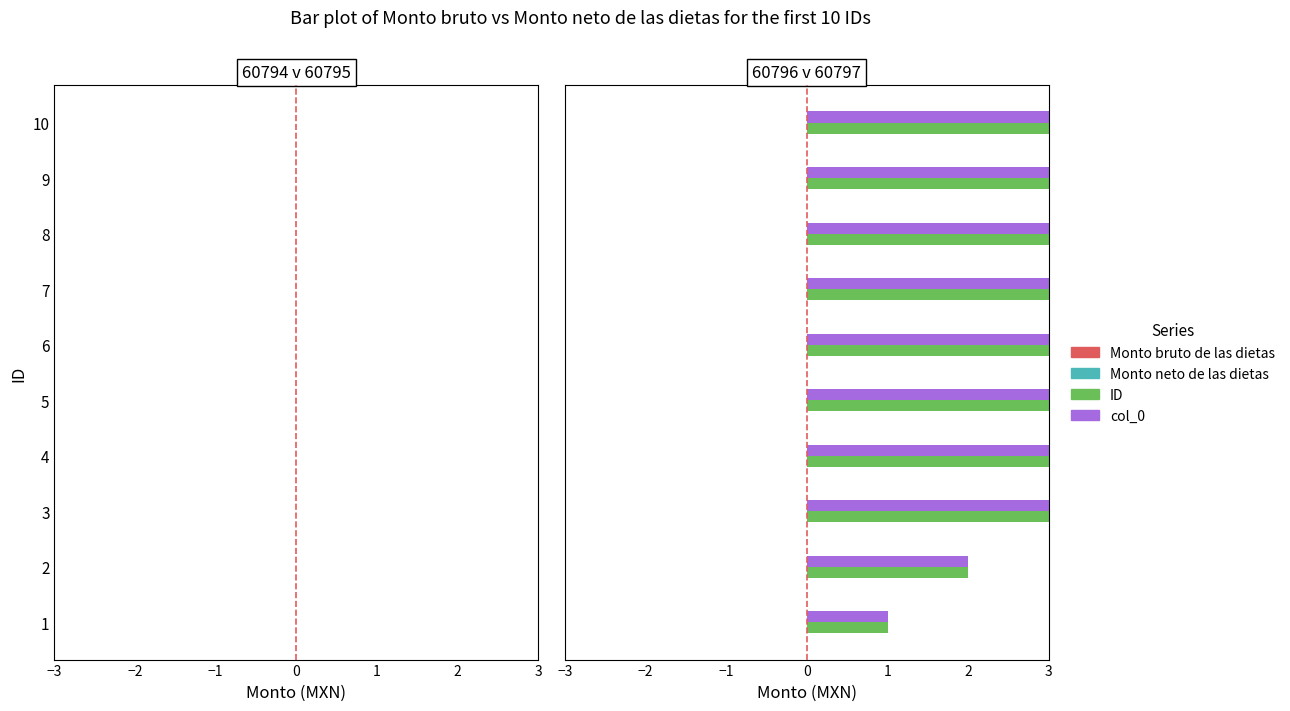

Count the number of categories in the chart.

10